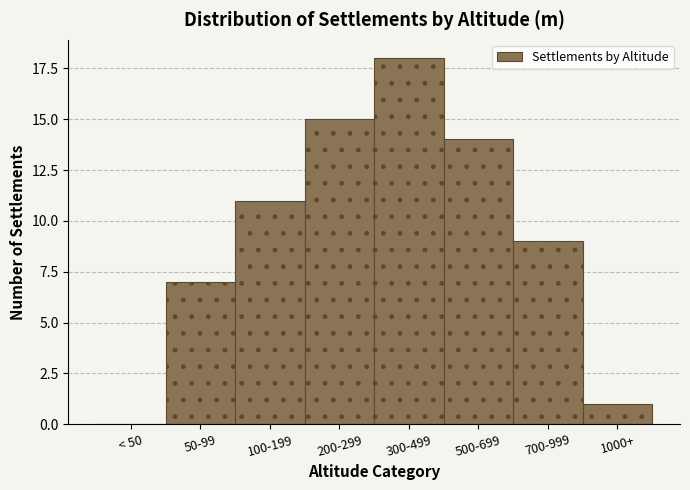

Reading right to left, what are all the values shown in this chart?

1000+=1	700-999=9	500-699=14	300-499=18	200-299=15	100-199=11	50-99=7	< 50=0